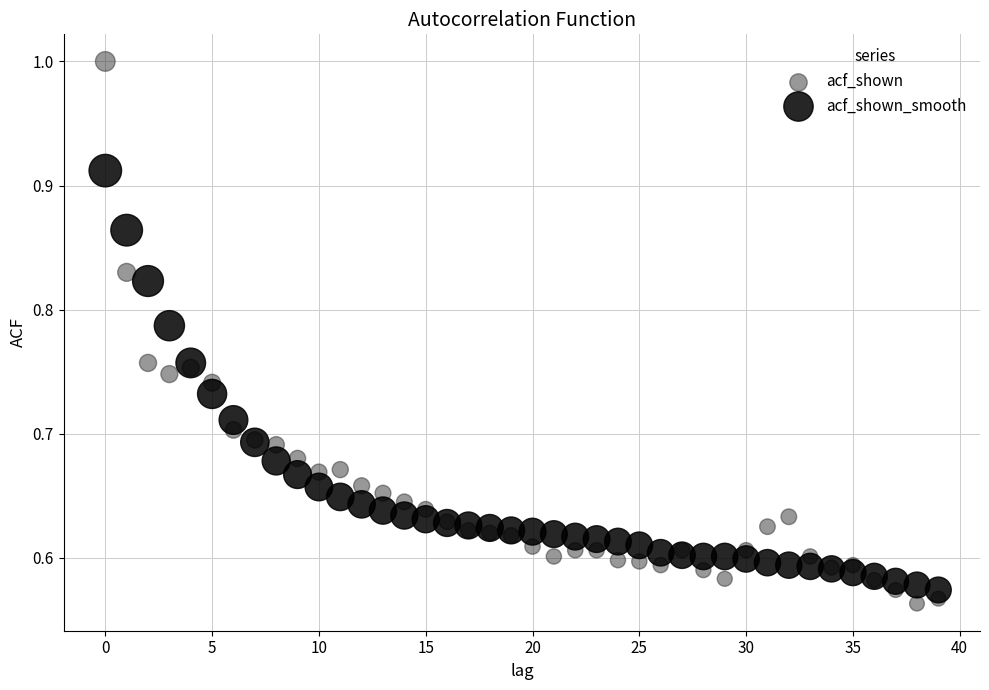

Which series has the largest Y range (max minus min)?

acf_shown